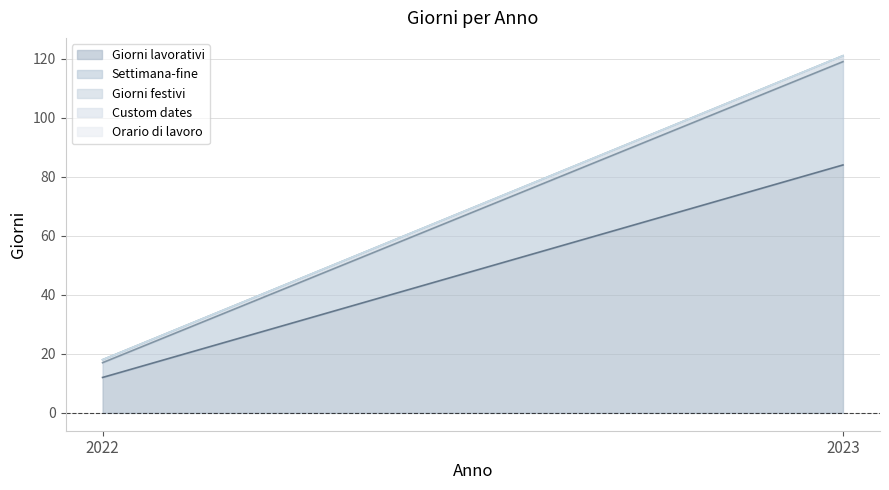

The Giorni lavorativi series shows 21 at 2022. True or false?

False